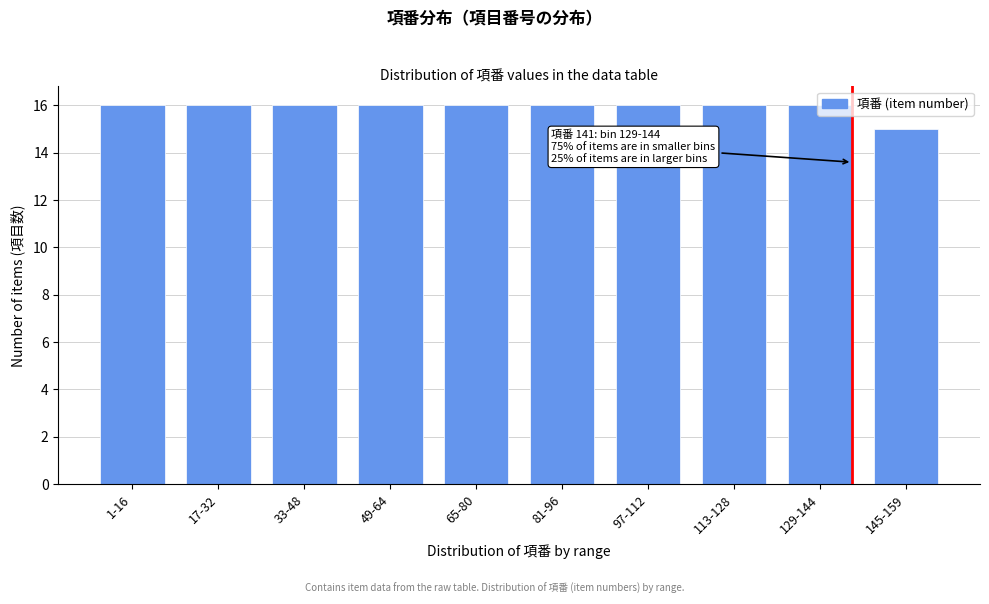

What is the greatest value displayed?

16